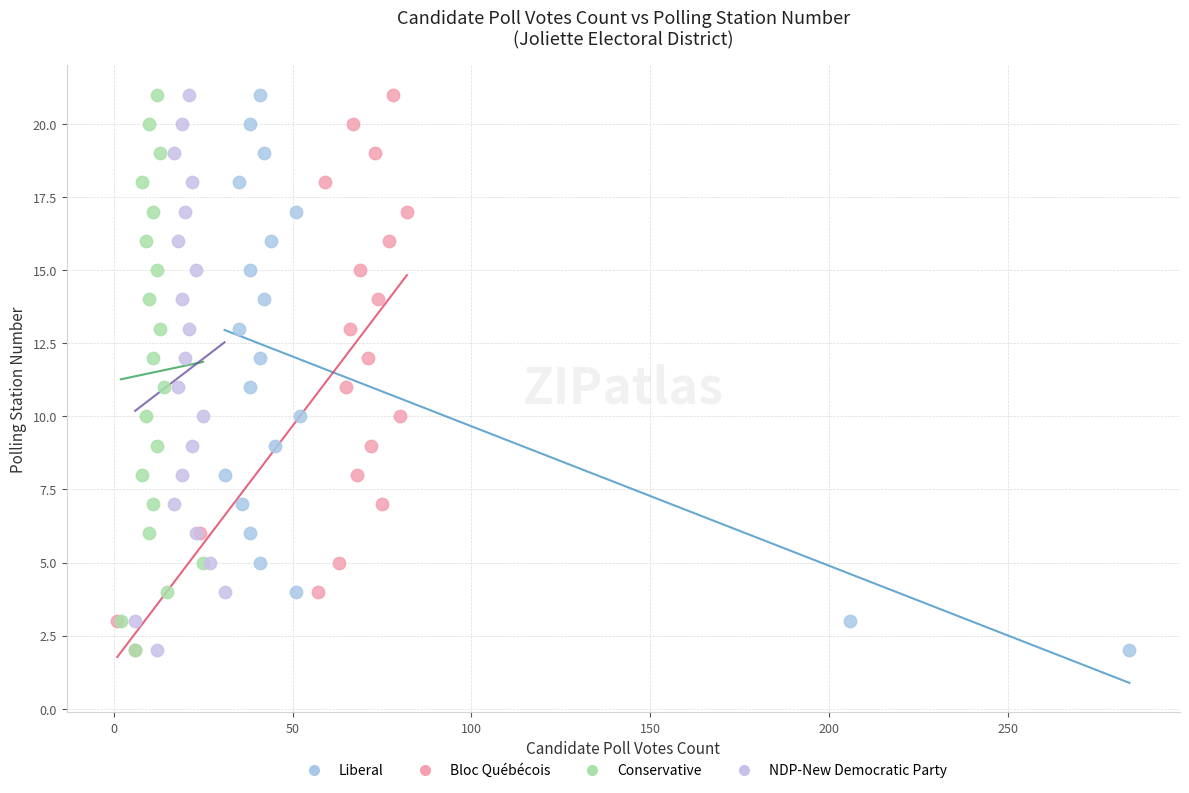

What are all the series names shown in the legend?

Liberal, Bloc Québécois, Conservative, NDP-New Democratic Party